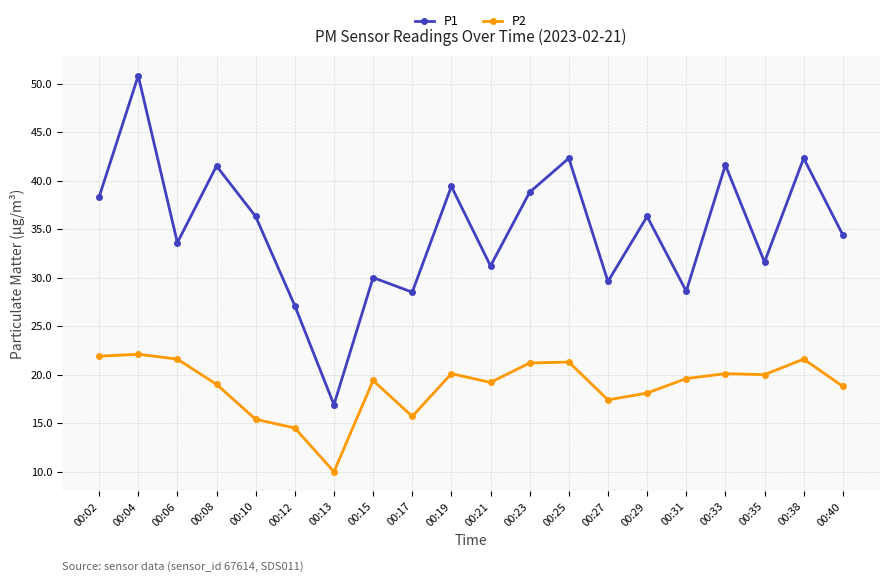

True or false: P1 and P2 intersect in this chart.

False